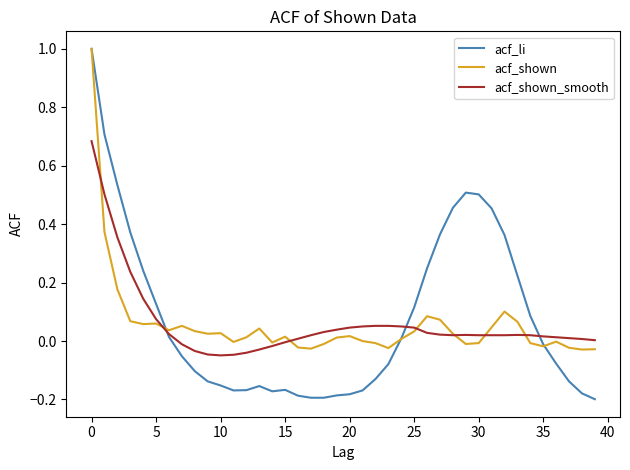

What is the difference between the maximum and second lowest values in the acf_shown series?

1.0